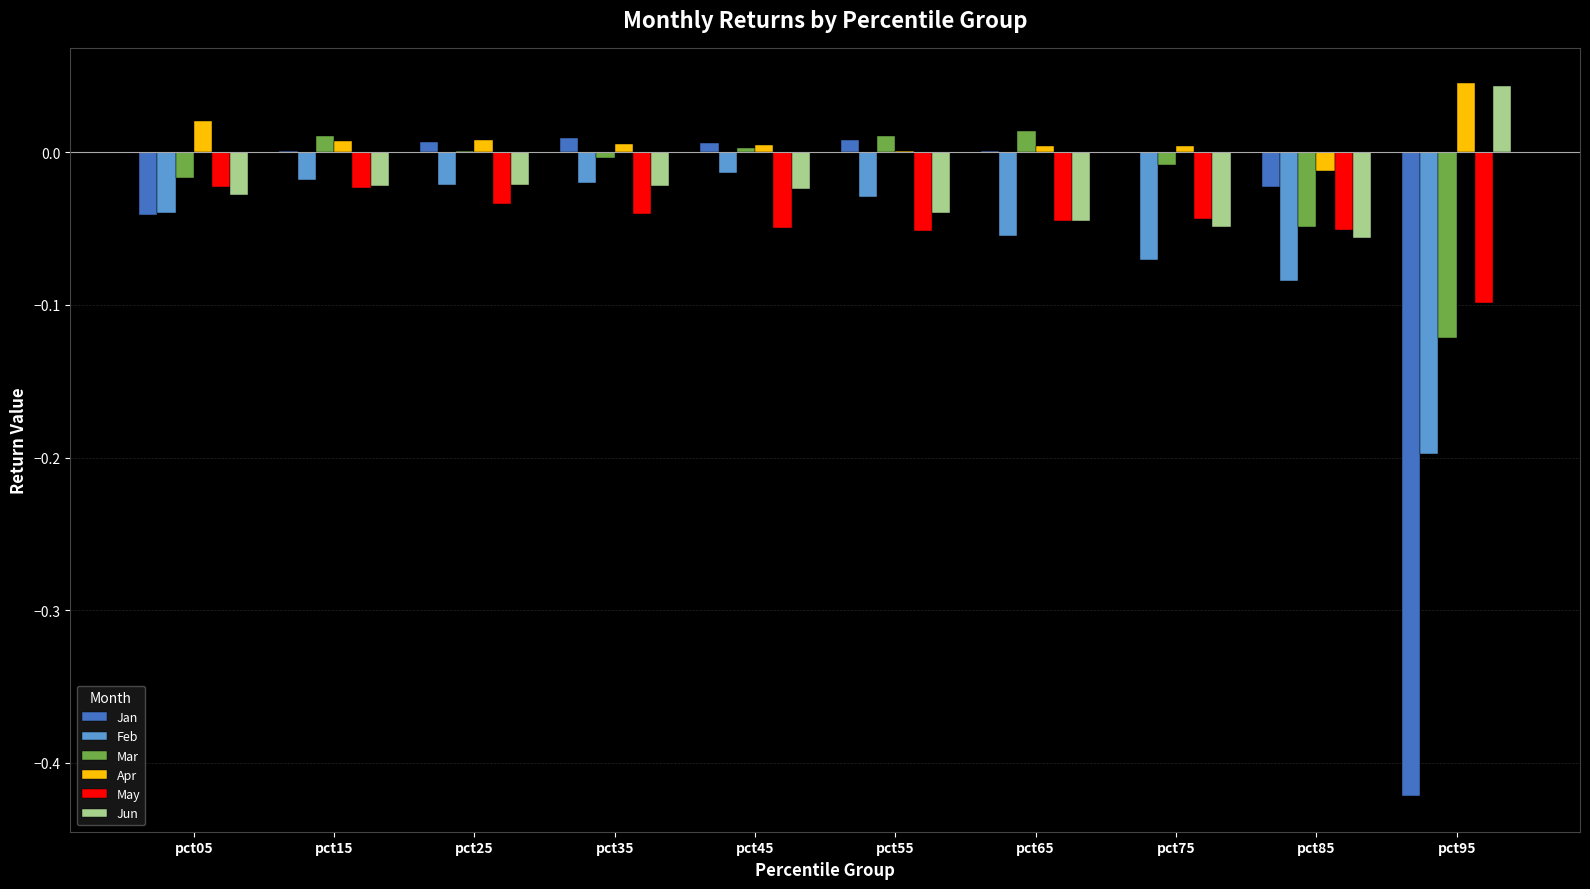

Is it true that Jun equals 0.1 at pct95?

False